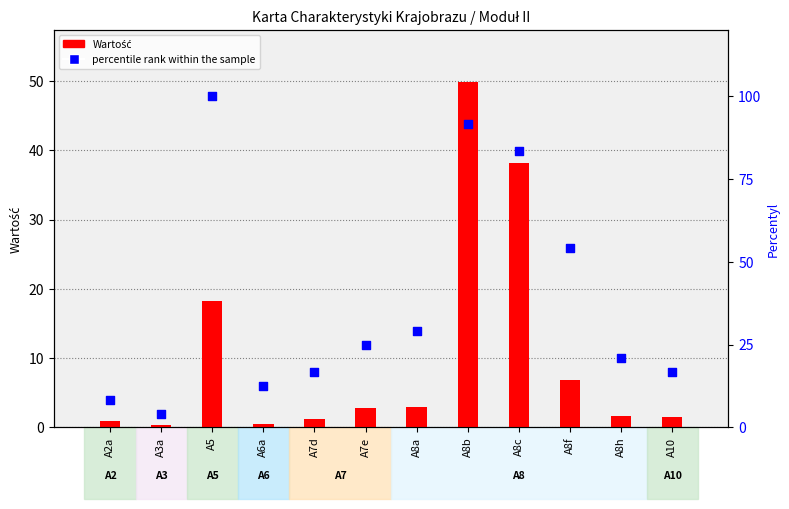

Is the value of percentile rank within the sample at A10 greater than the value of Wartość at A5?

No